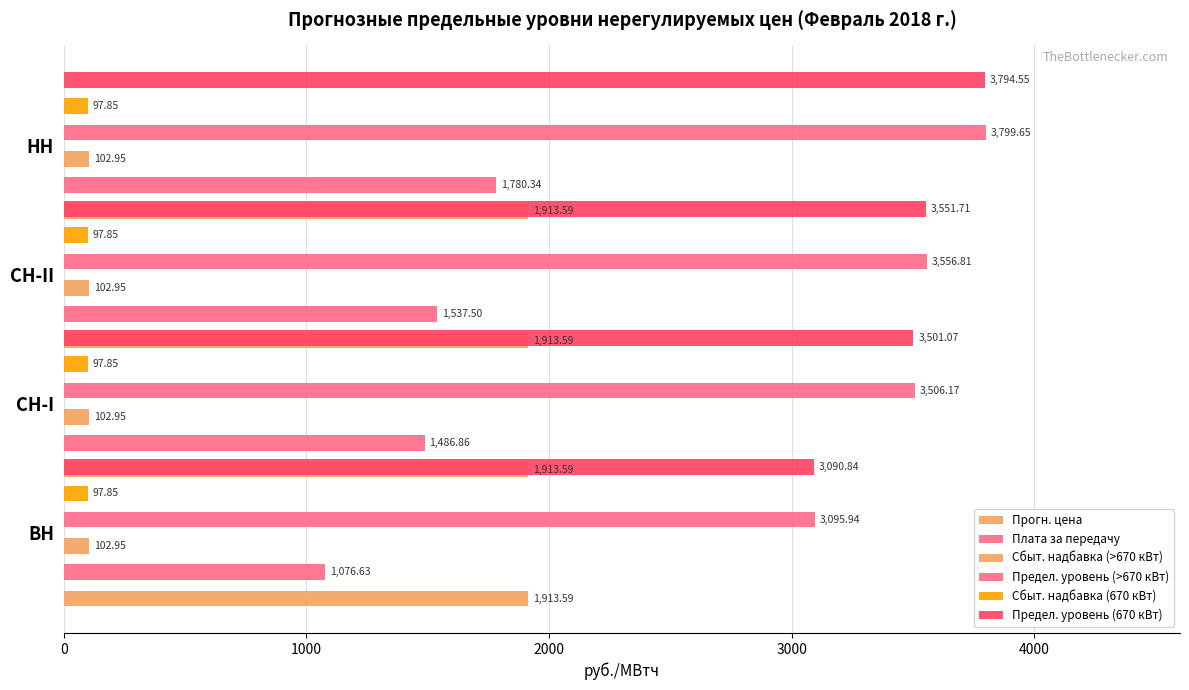

How many bars are there in each group?

6